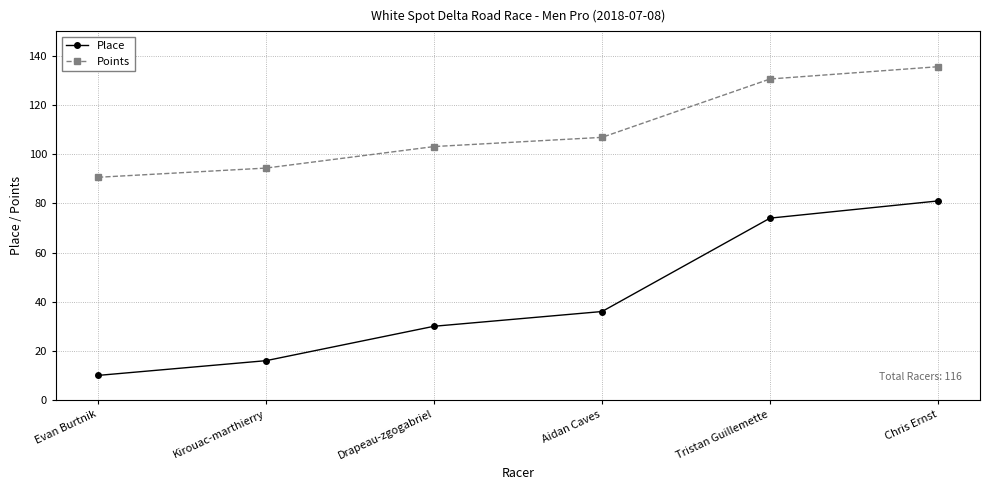

What is the label of the 3rd point from the right?

Aidan Caves